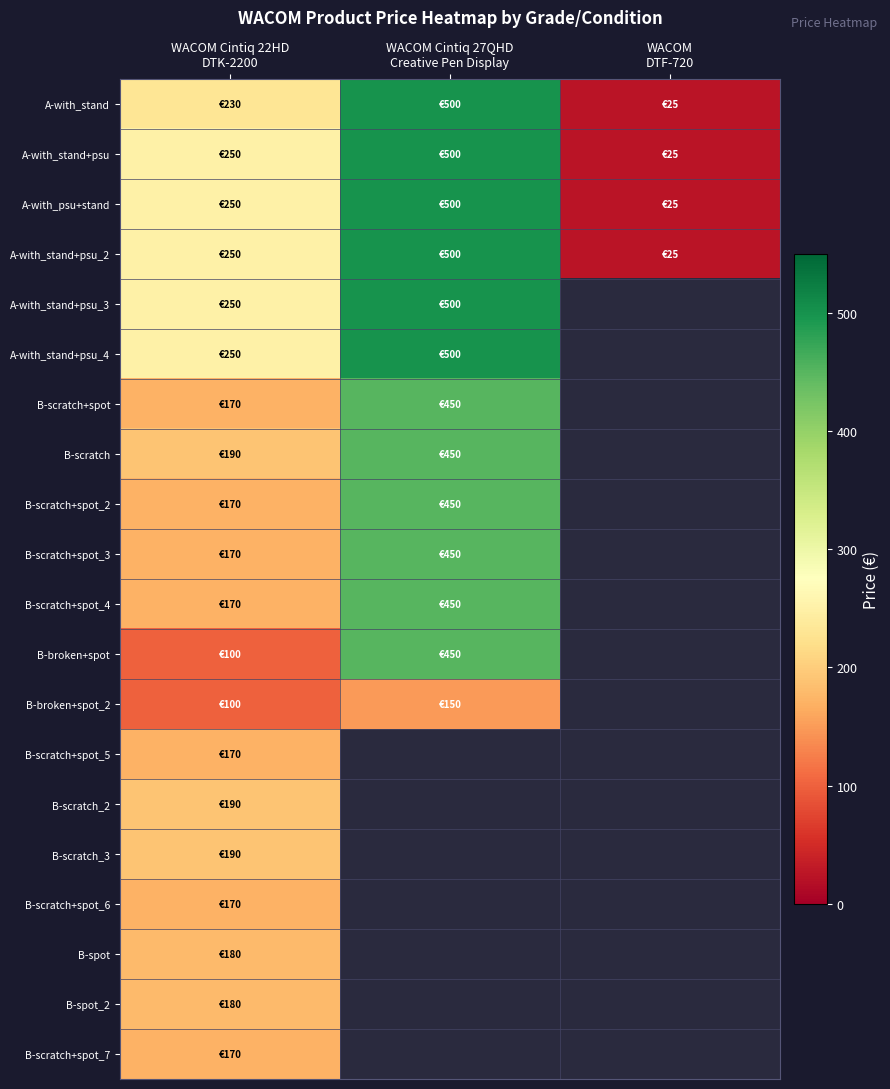

Is it true that B-scratch_2 equals 58.4 at WACOM Cintiq 22HD DTK-2200?

False